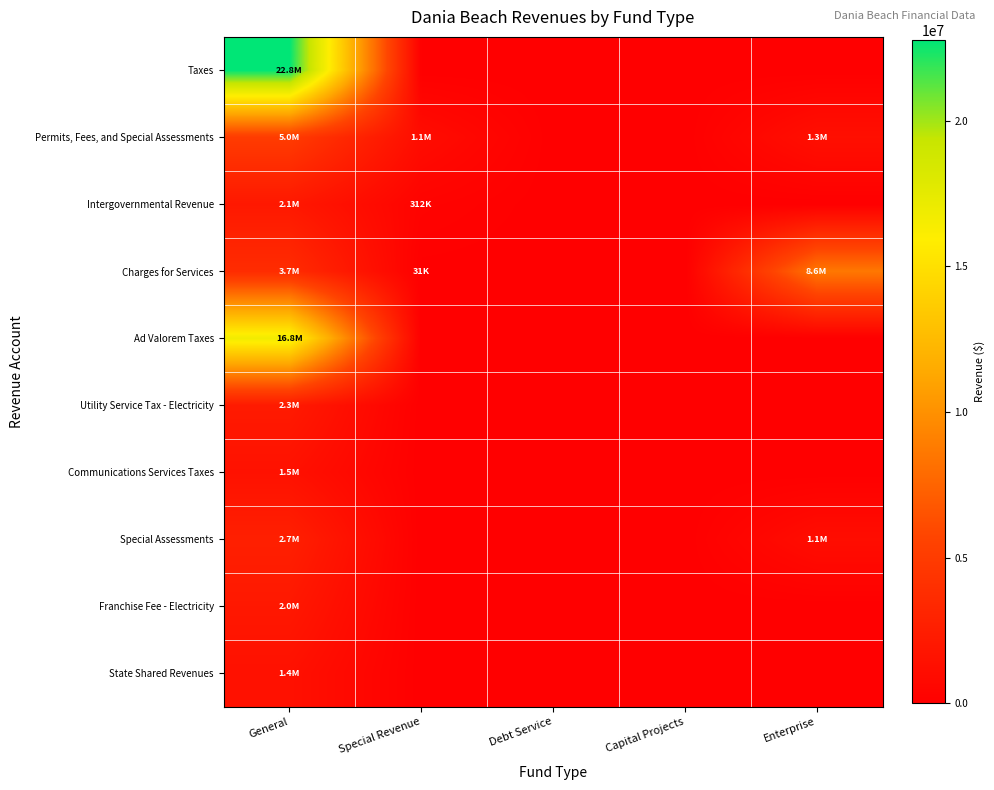

What is the greatest value displayed?

22774278